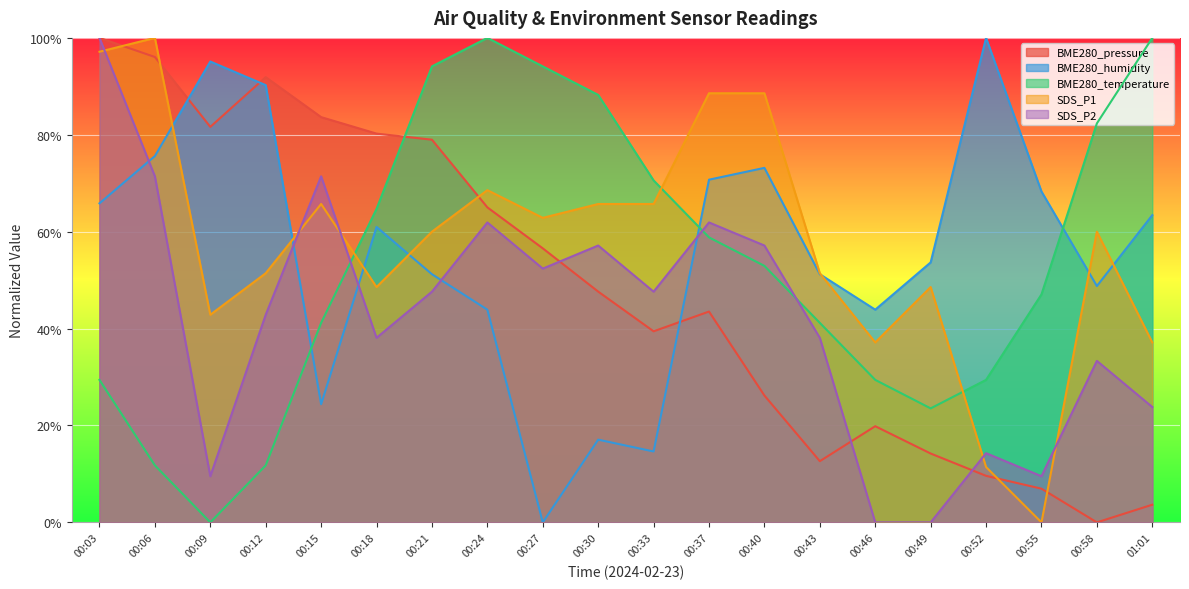

How many interior local valleys does the BME280_temperature series have?

2